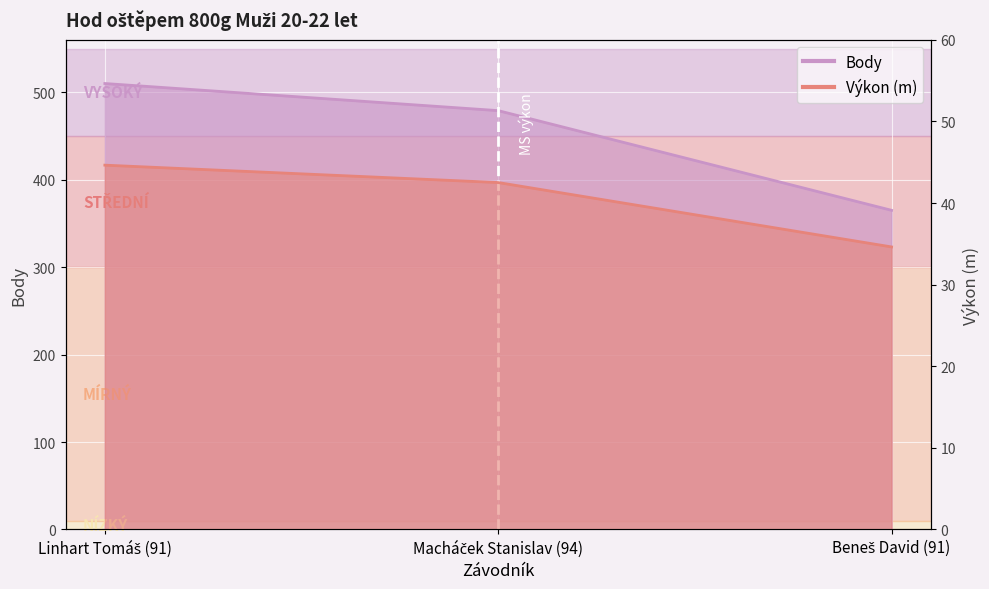

What is the difference between the second highest and minimum values in the Výkon series?

7.9